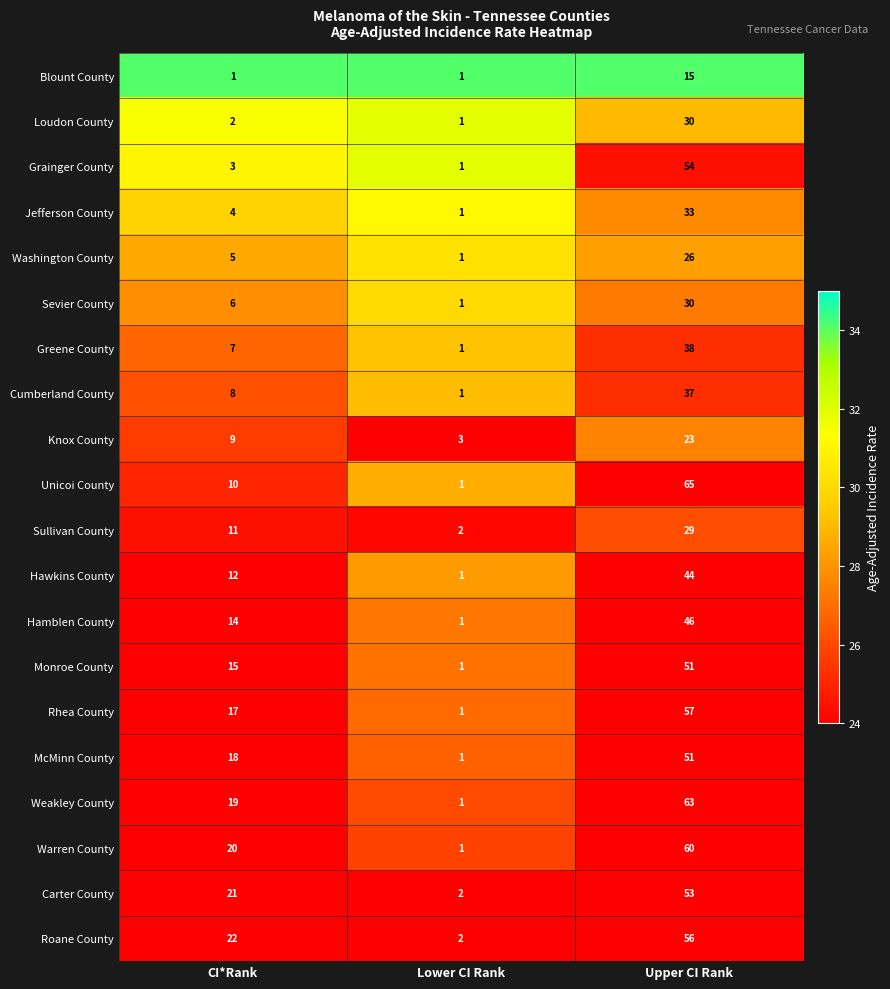

What is the difference between the maximum and minimum values in the Grainger County series?

53